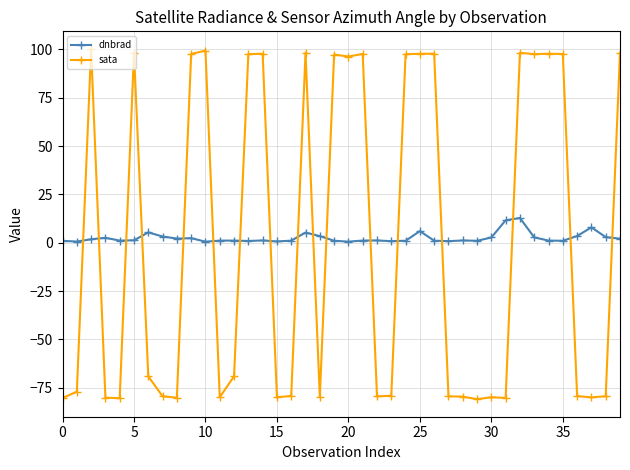

What are all the series names shown in the legend?

dnbrad, sata